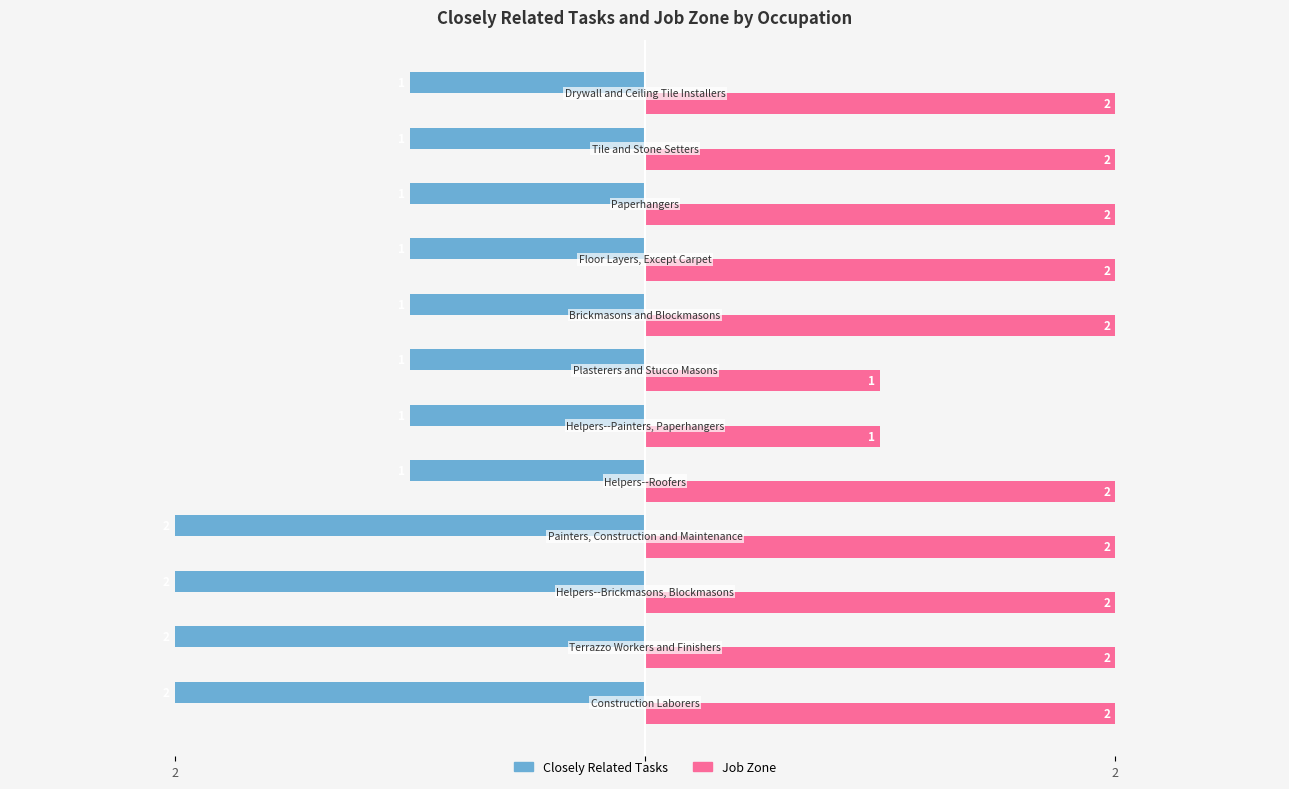

Reading right to left, extract all data points from this chart.

Closely Related Tasks: -1	-1	-1	-1	-1	-1	-1	-1	-2	-2	-2	-2
Job Zone: 2	2	2	2	2	1	1	2	2	2	2	2